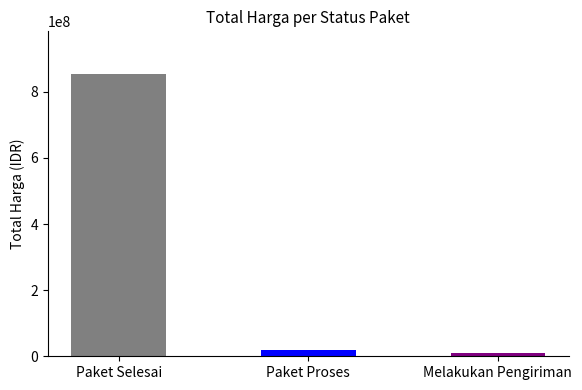

Does the chart contain stacked bars?

No